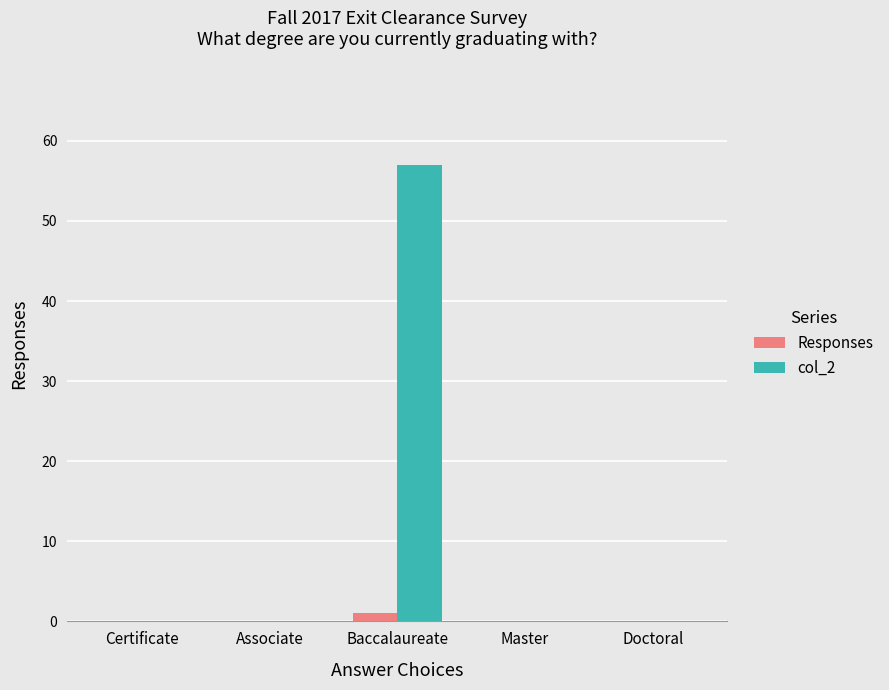

Which series has the widest spread of values?

col_2